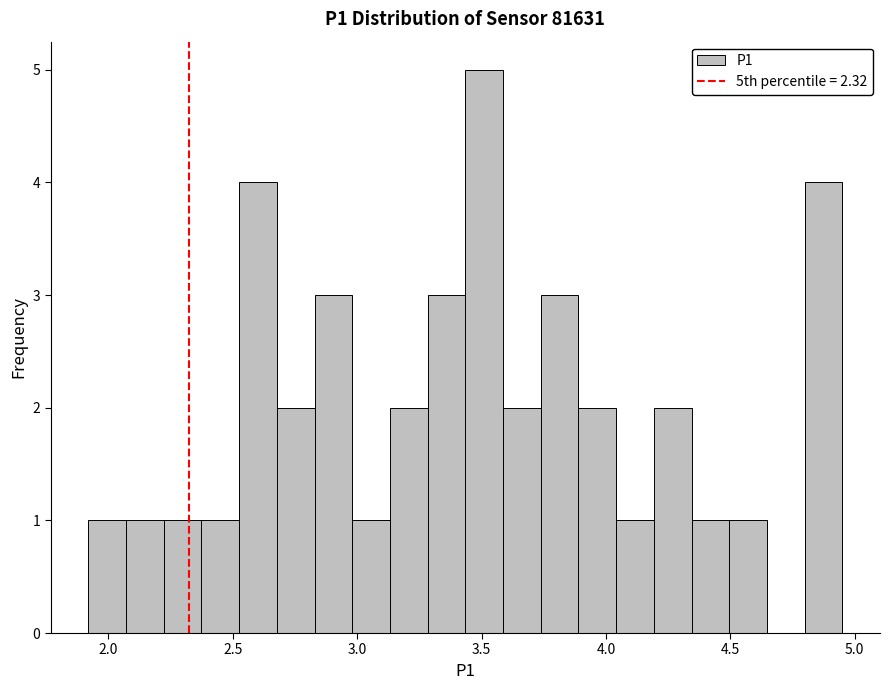

Around what value on the x-axis is the tallest bar? Give the approximate position of its centre, as read against the axis.

3.50